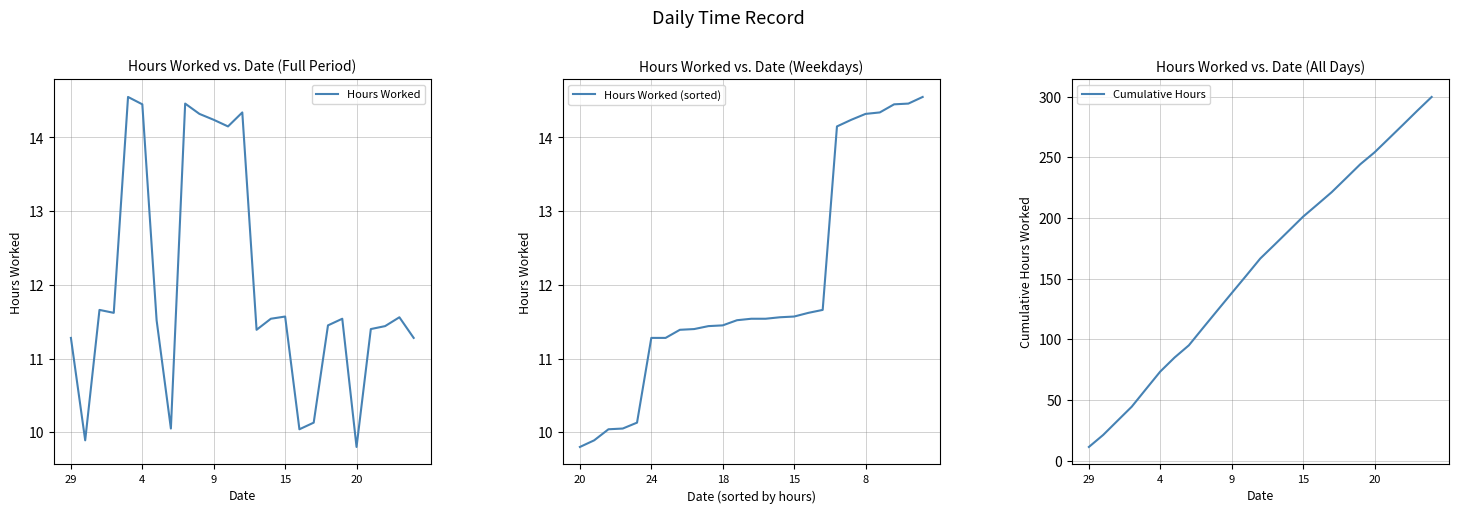

What is the value of the Cumulative Hours point at the 4th from the left?

44.5